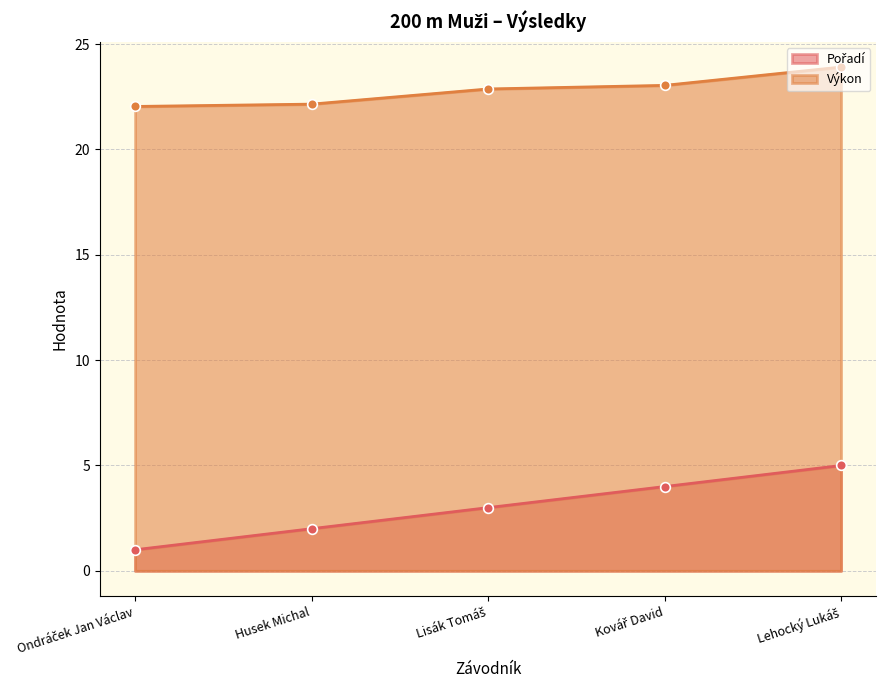

True or false: Pořadí and Výkon cross at least once.

False